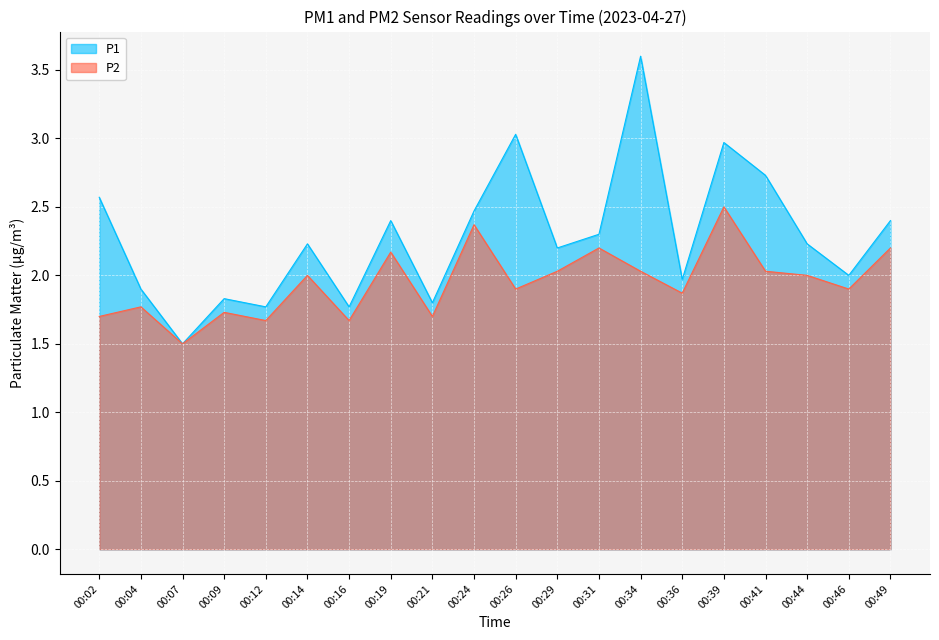

True or false: P1 has more than 0 points higher than both neighbors.

True